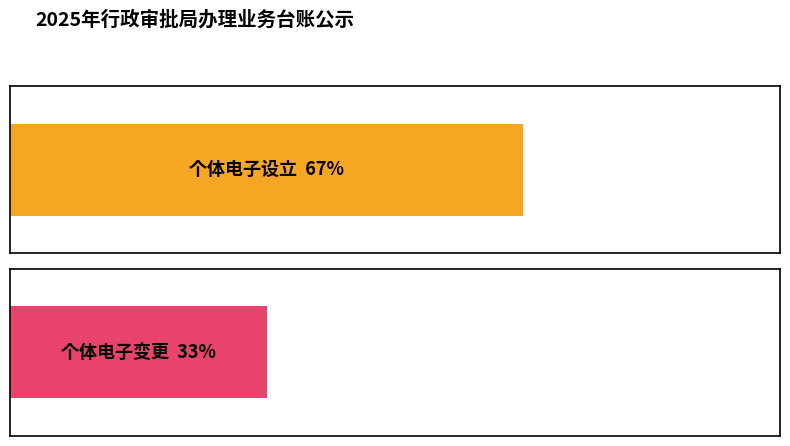

List the series in order of their peak value, highest first.

个体电子设立, 个体电子变更